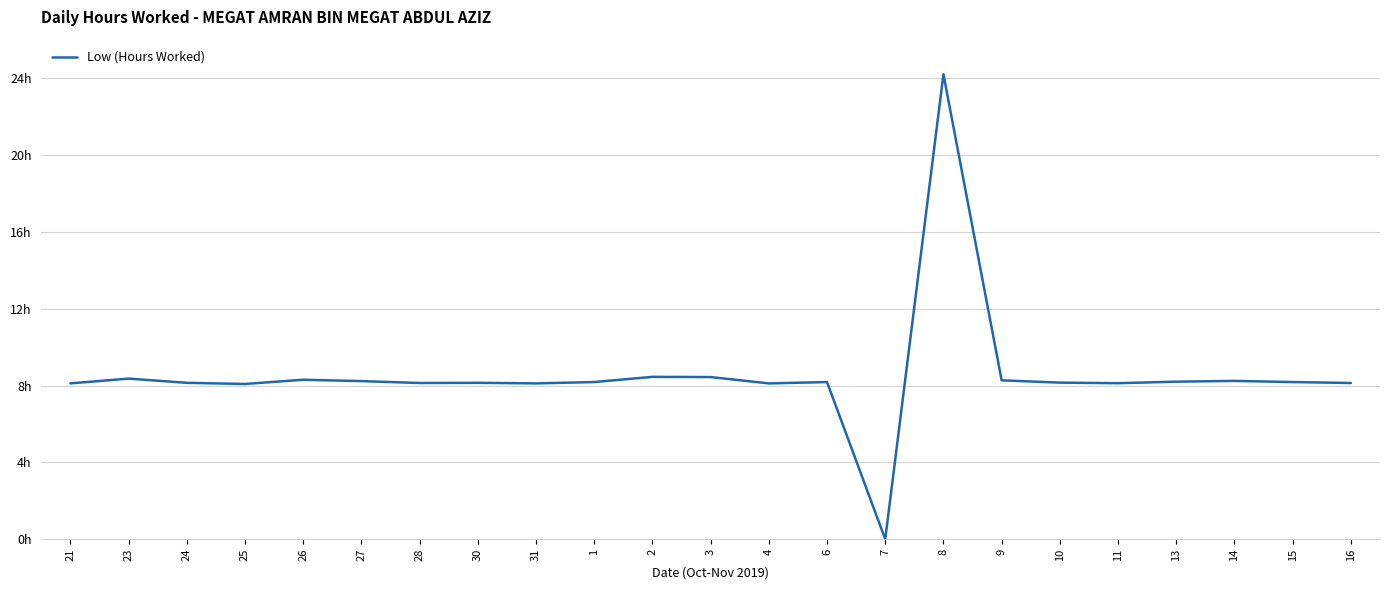

True or false: the data has more than 2 interior local peaks.

True